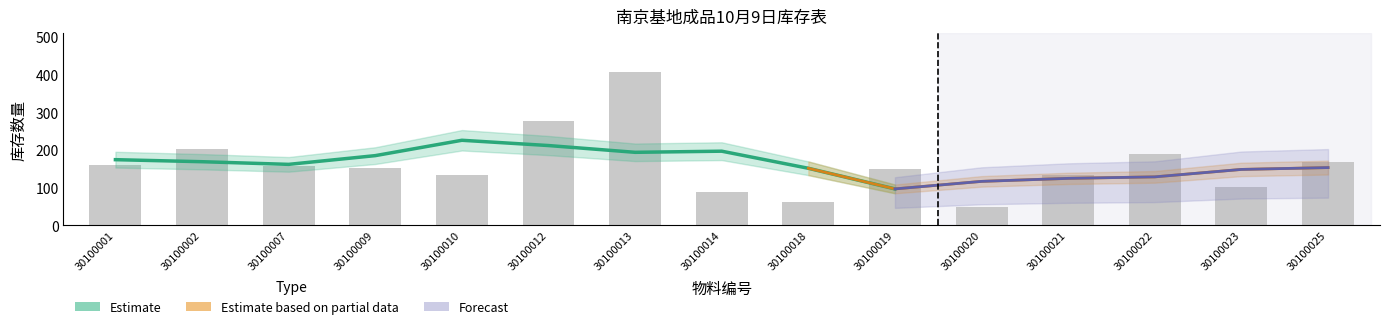

Are the bars grouped side by side (vs. stacked)?

Yes